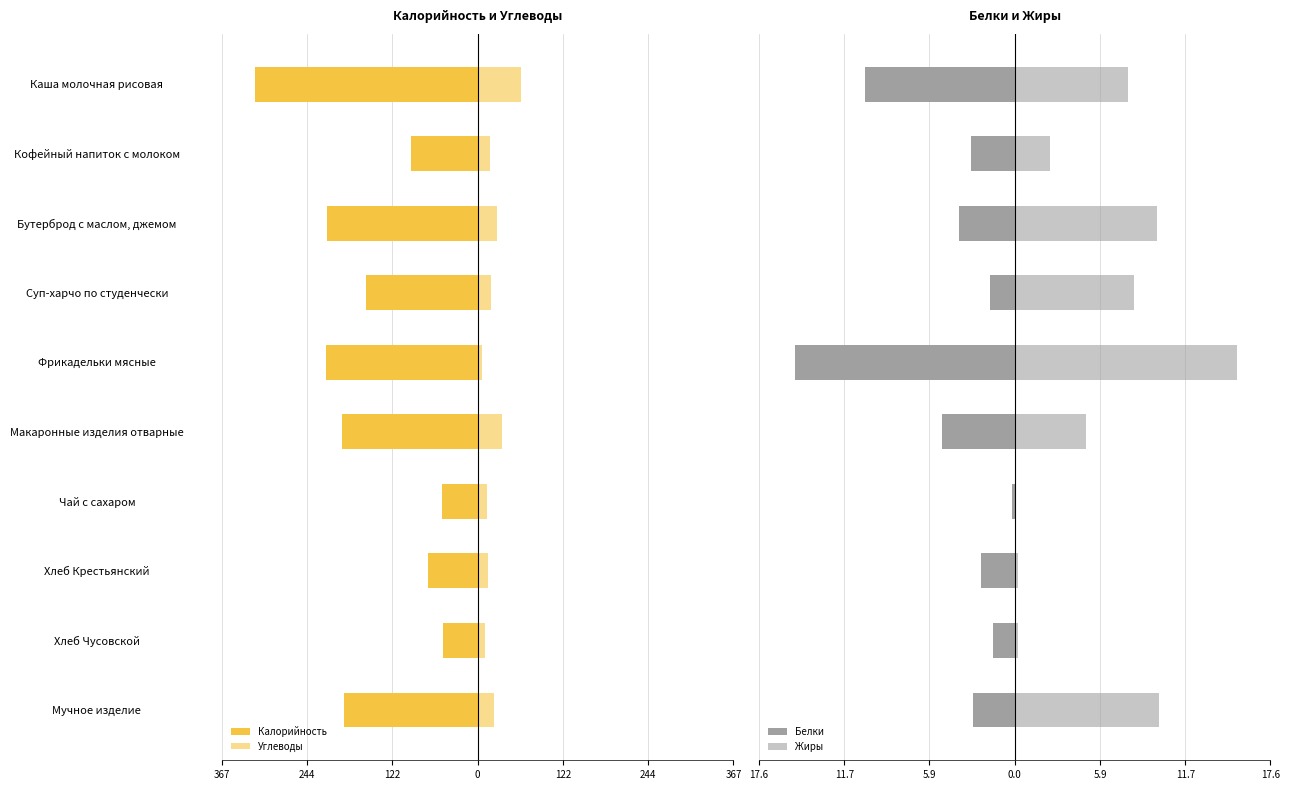

The value of Жиры at Хлеб Чусовской is 0.2. True or false?

True